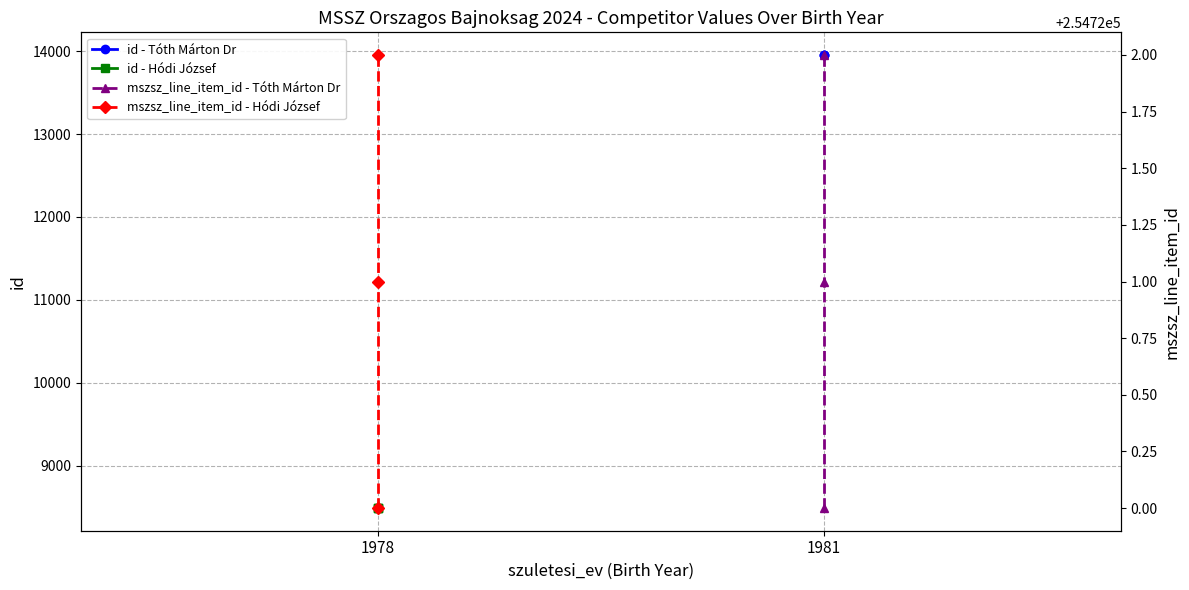

What is the highest value of the id - Tóth Márton Dr series?

13954